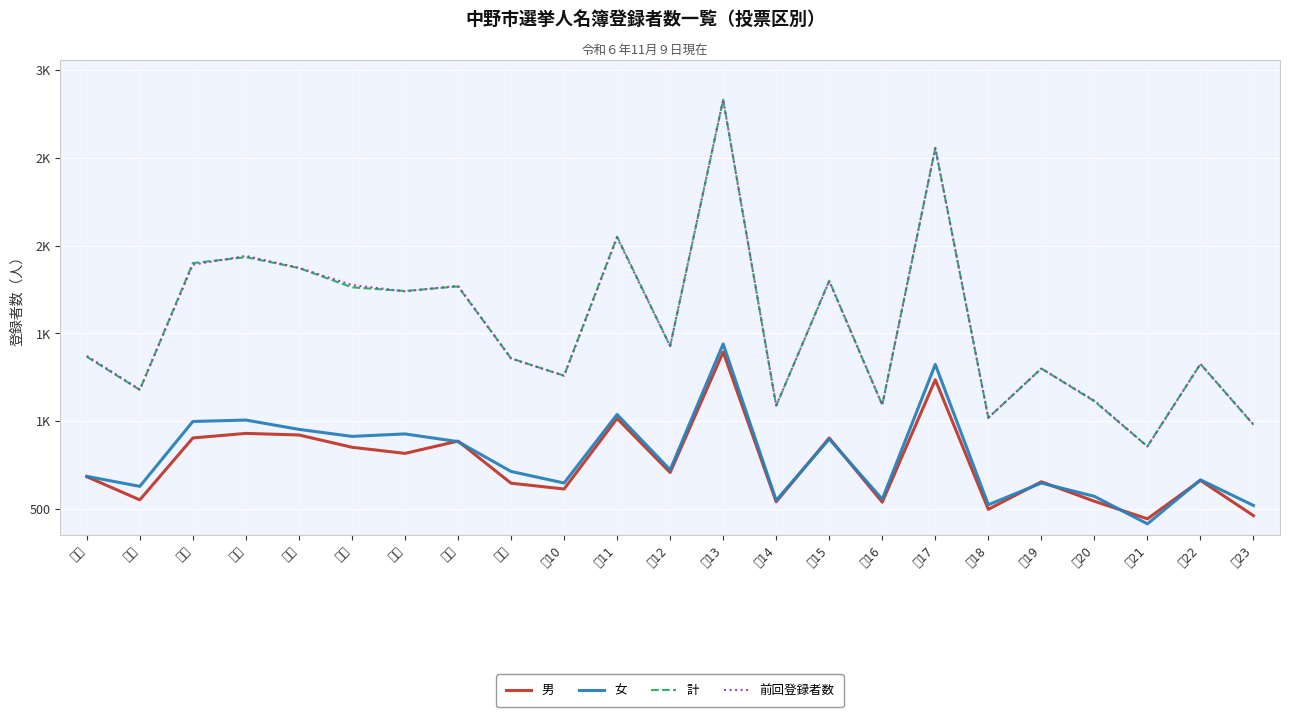

What is the sum of the 女 values at 第１ and 第５?

1636